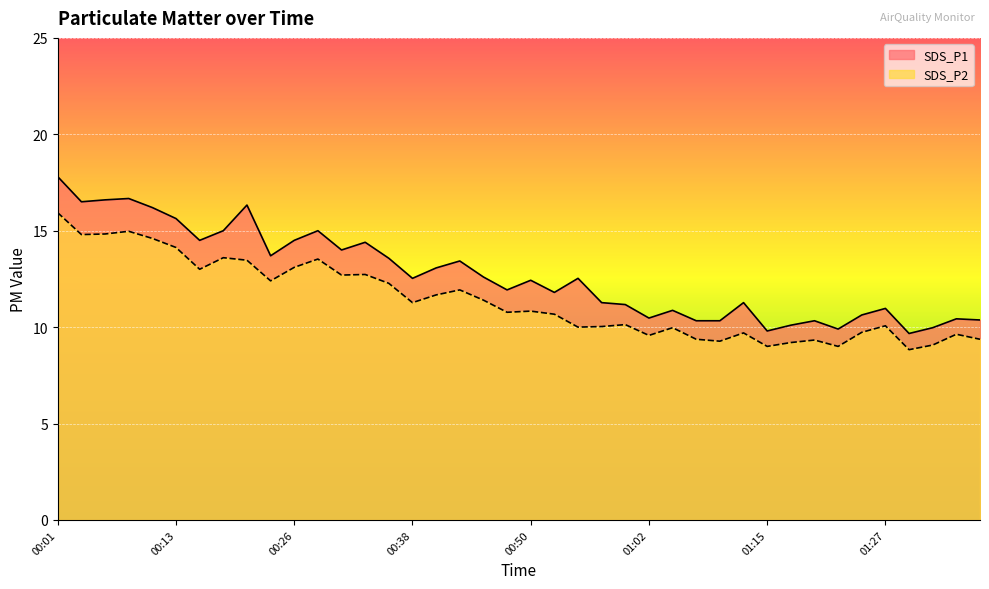

What is the value of the SDS_P1 point at the 1st from the left?

17.8